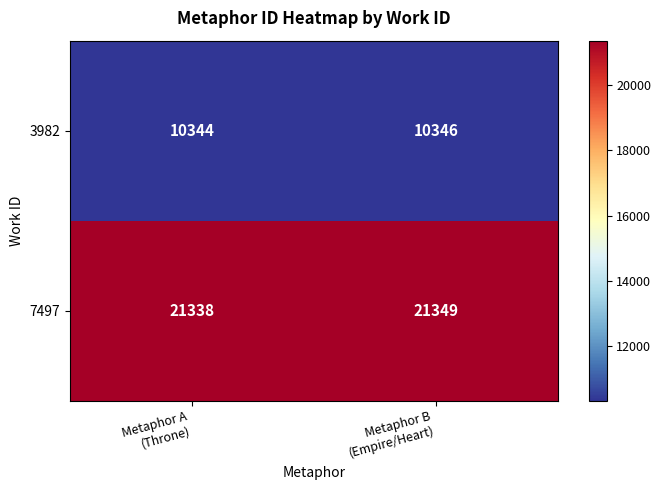

What is the sum of all 7497 values?

42687